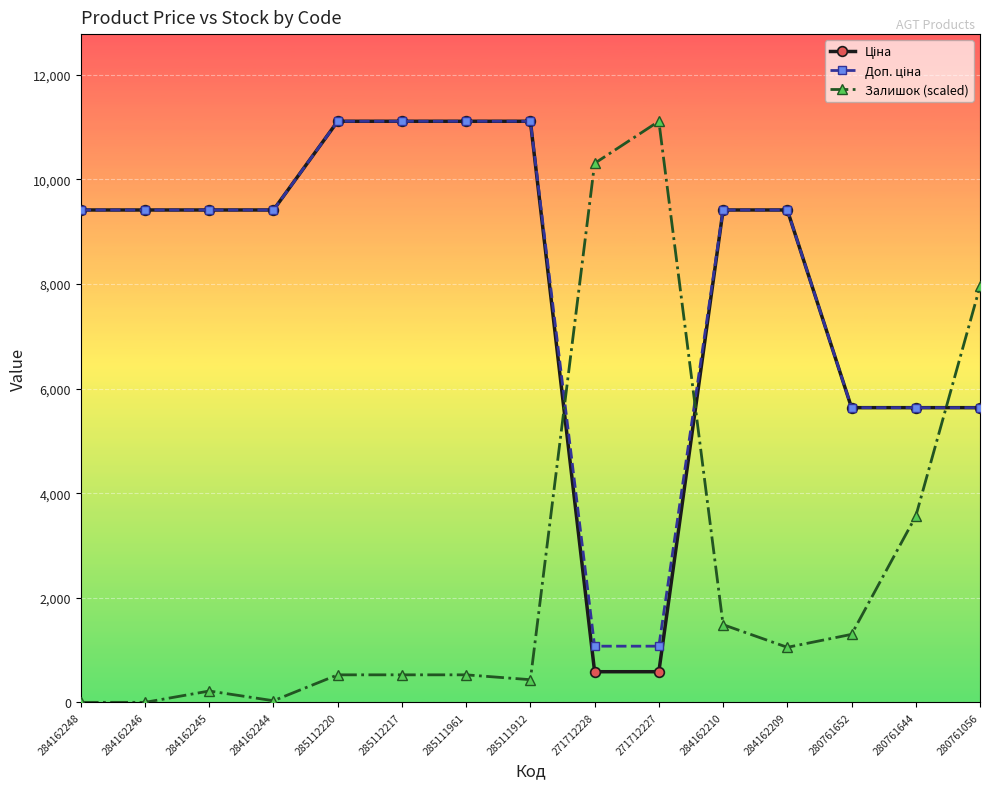

Between 284162209 and 280761056, which series saw the biggest shift?

Залишок (scaled)